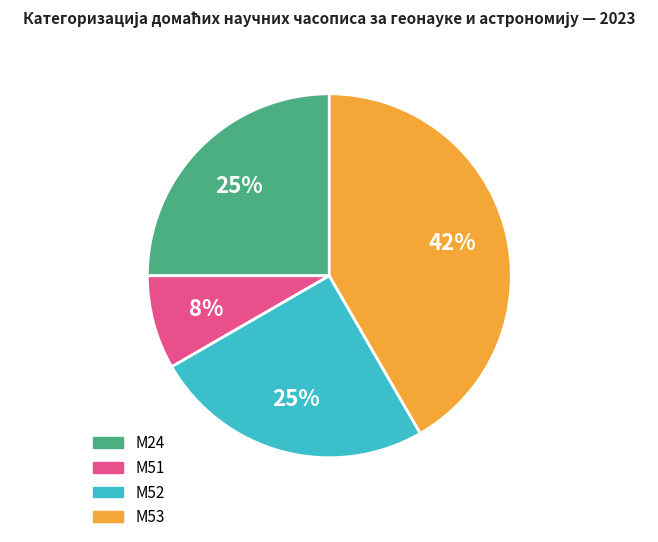

What percentage is the М24 slice, to the nearest percent?

25%